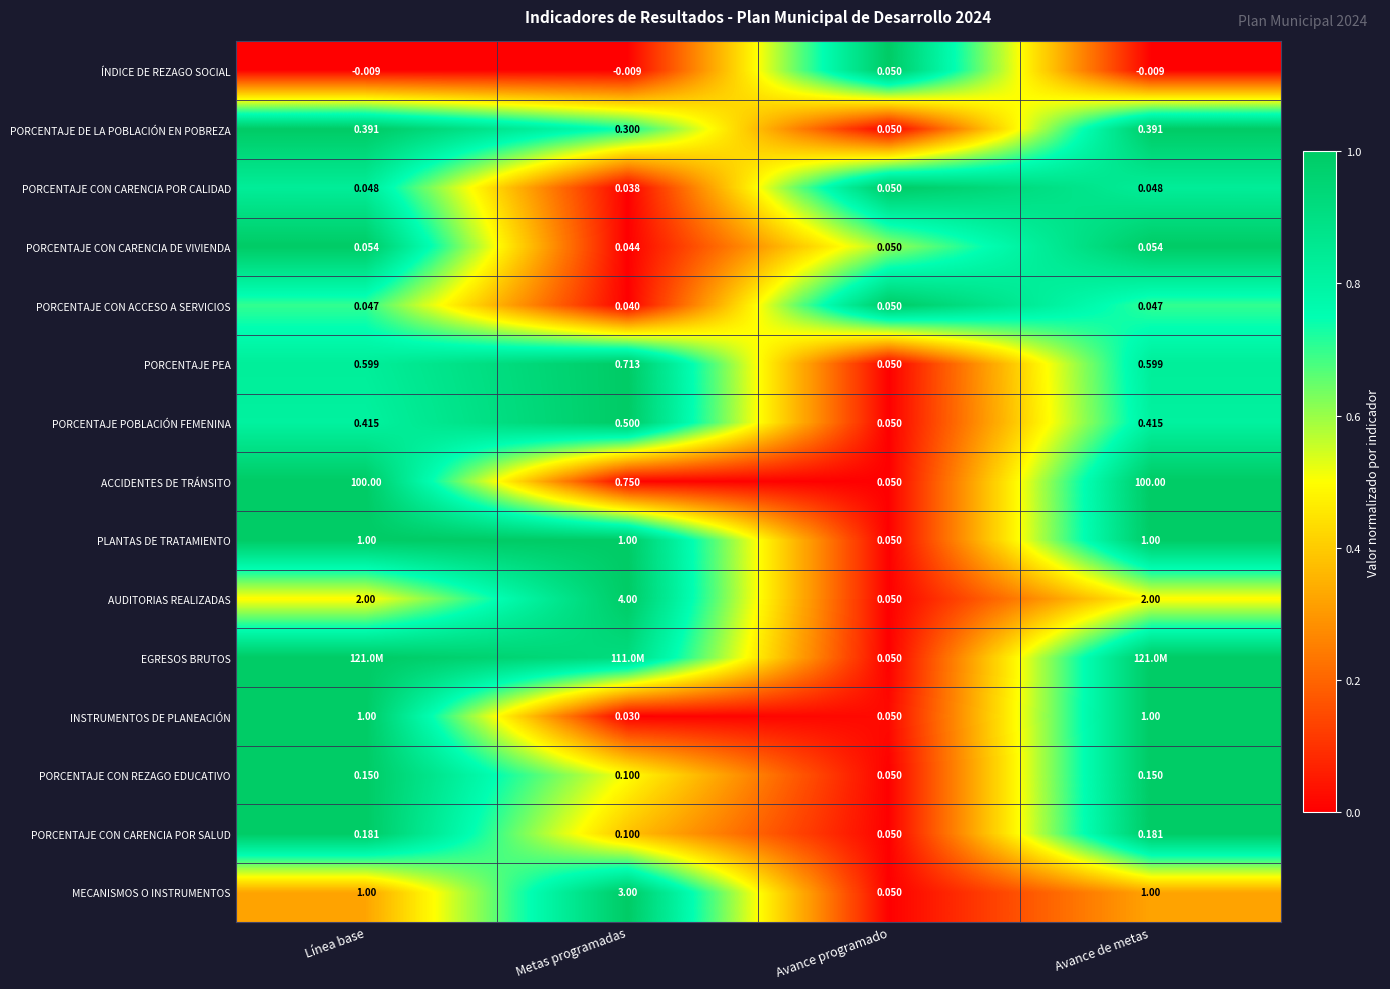

At which label does PORCENTAJE PEA reach its peak?

Metas programadas